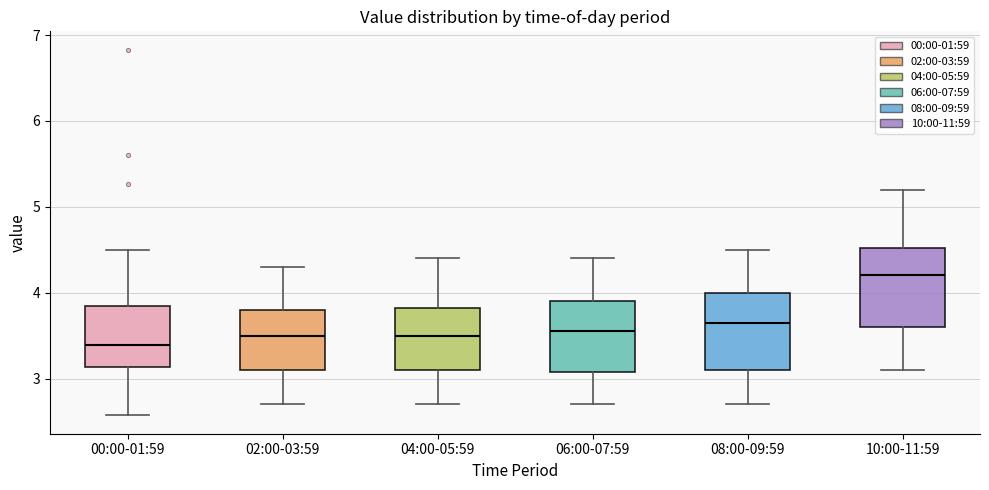

Where does the median line of the box for 00:00-01:59 sit on the y-axis? The values are not printed on the chart, so give them approximately, as read against the axis.

3.4